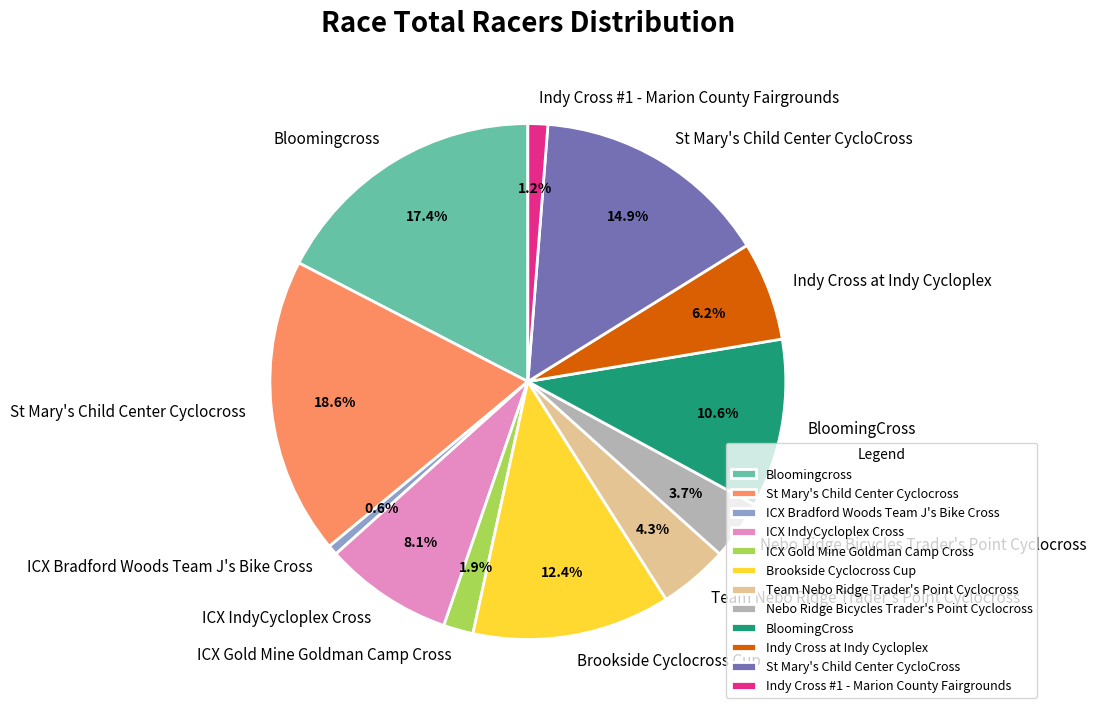

Approximately how many times larger is the value at ICX Gold Mine Goldman Camp Cross compared to ICX Bradford Woods Team J's Bike Cross?

3.0